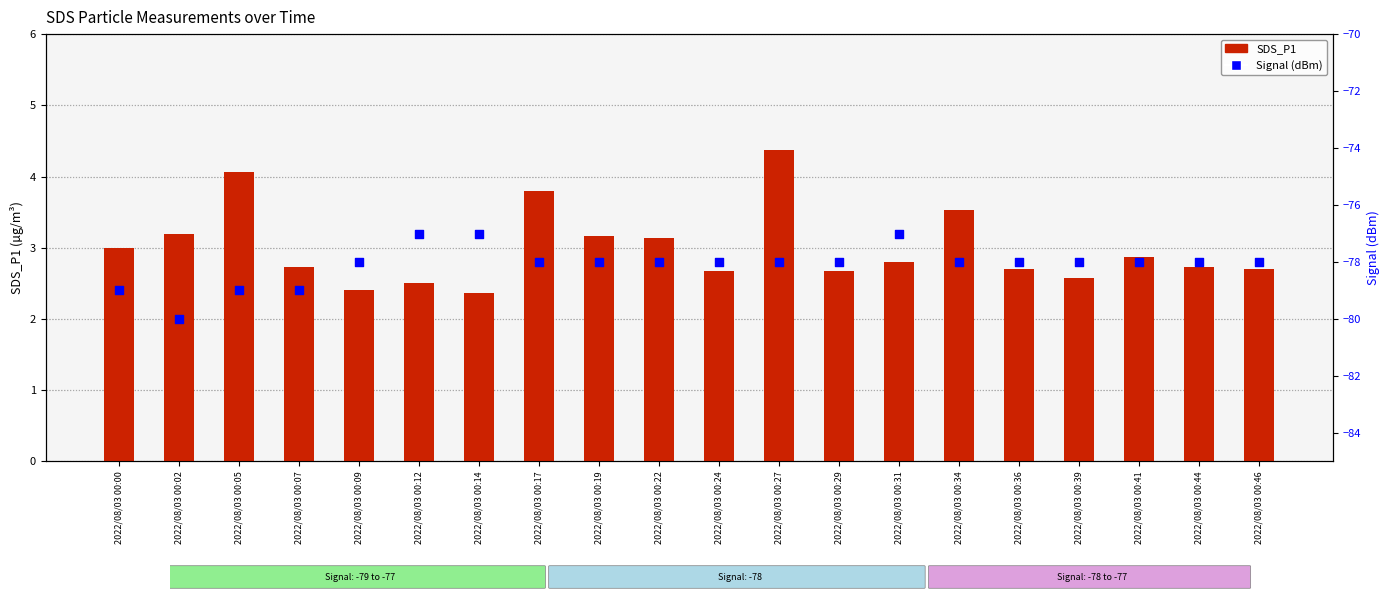

What is the total value across all series at 2022/08/03 00:46?

-75.3